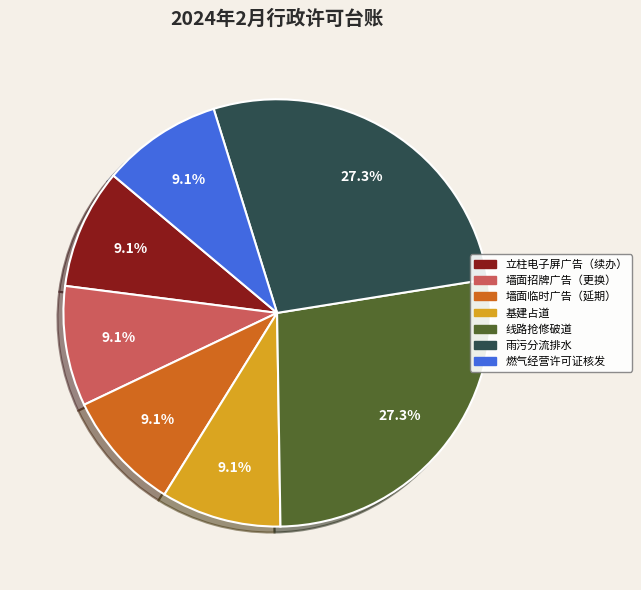

Approximately how many times larger is the value at 线路抢修破道 compared to 雨污分流排水?

1.0